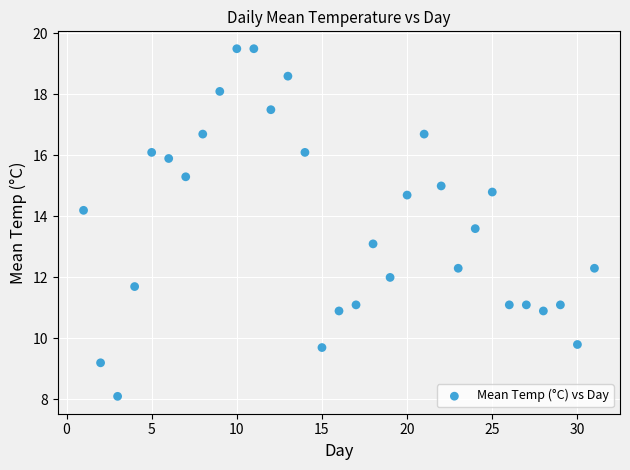

What is the range of Y values (max minus min)?

11.4